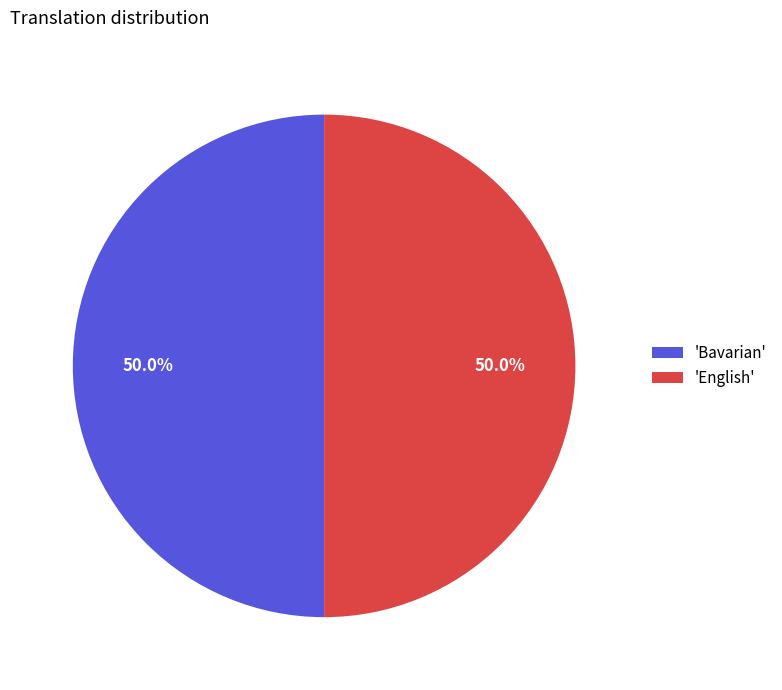

Approximately how many times larger is the value at 'Bavarian' compared to 'English'?

1.0